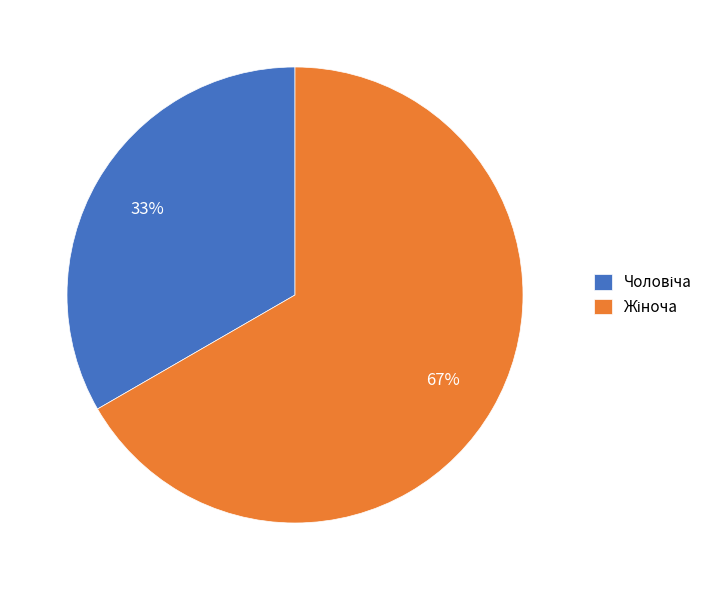

To the nearest percent, what is the average slice percentage?

50%